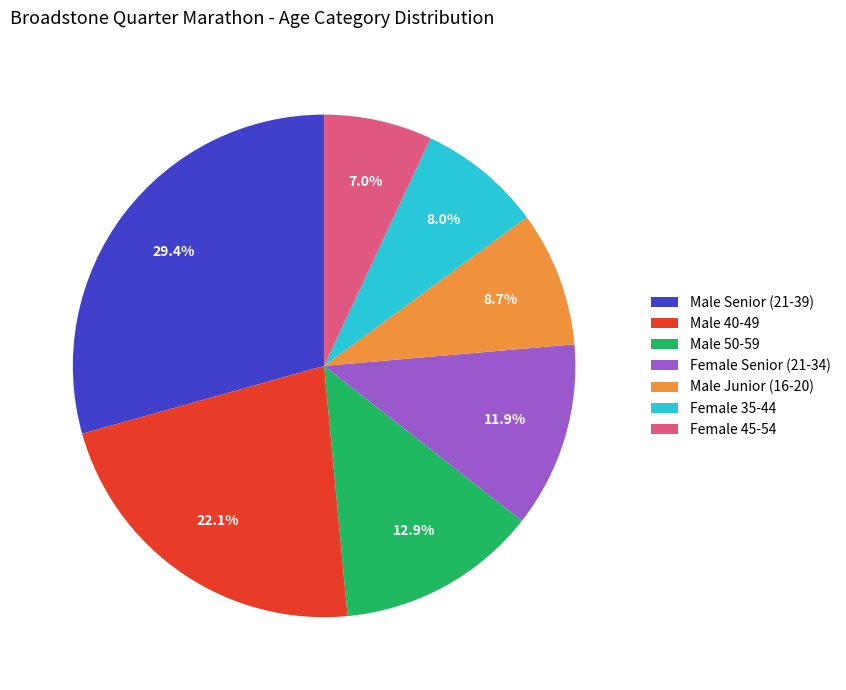

To the nearest percent, what is the difference between the largest and smallest slice percentages?

22%